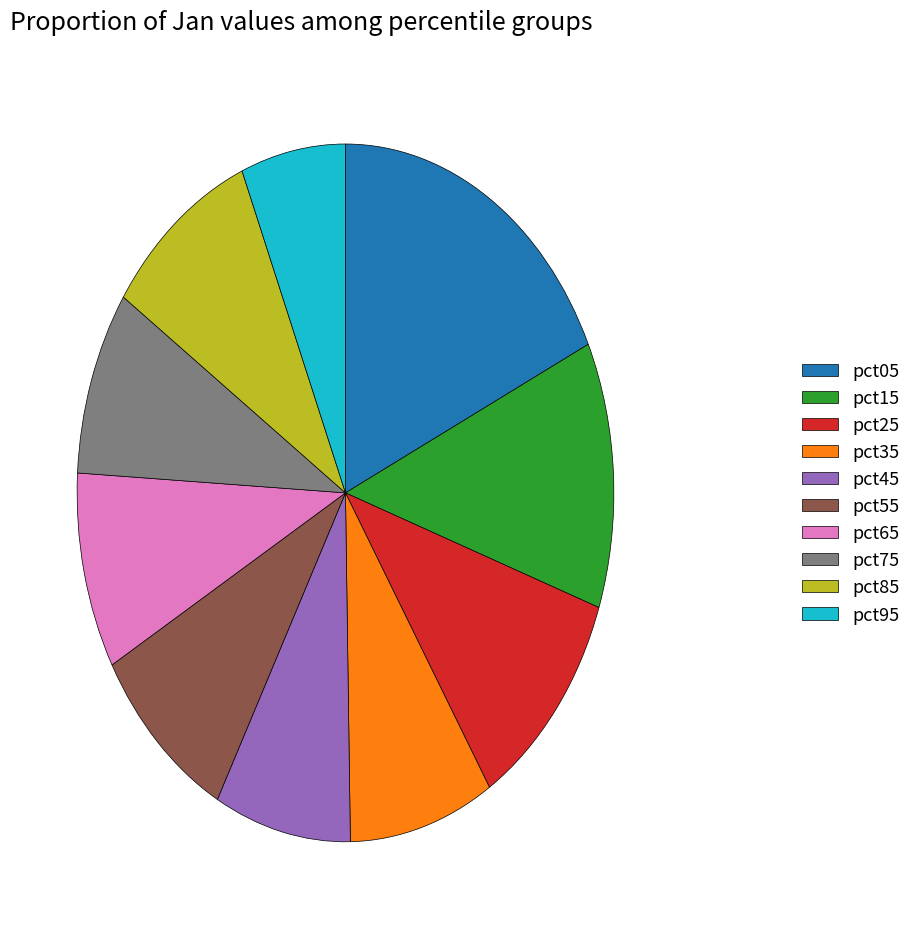

The pct65 slice represents 1% of the pie. True or false?

False